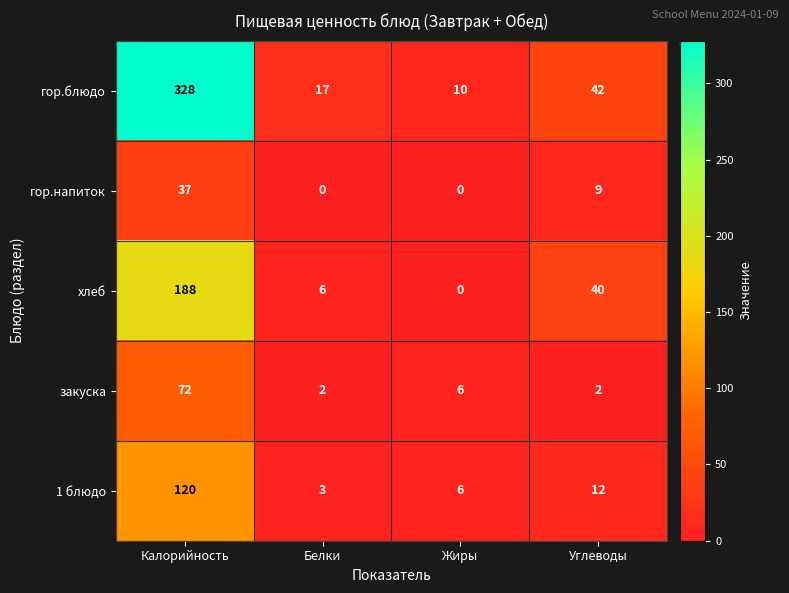

What is the difference between the second highest and minimum values in the хлеб series?

40